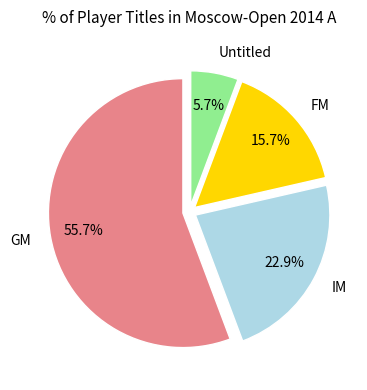

What is the majority slice?

GM